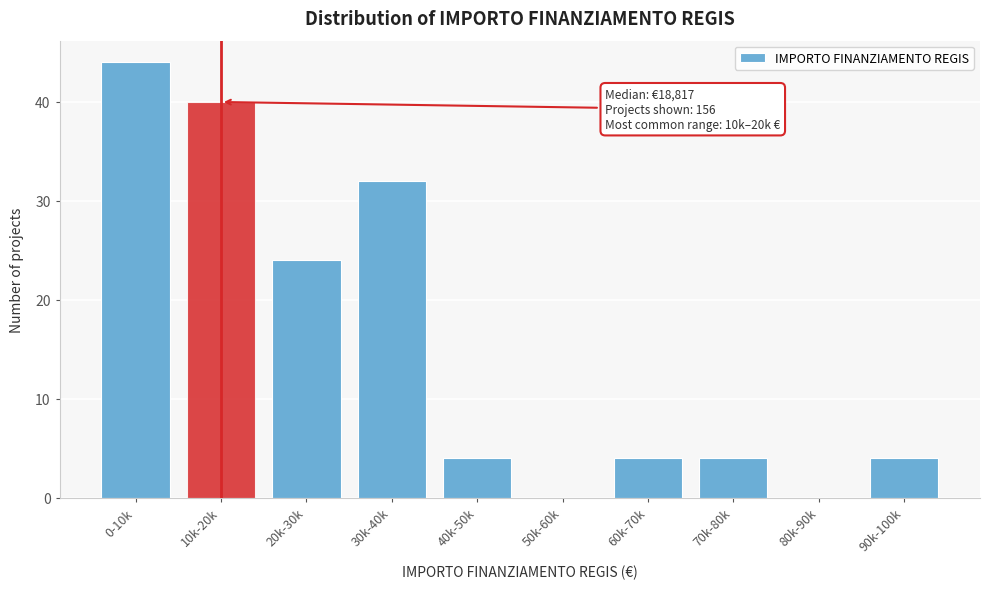

Reading left to right, transcribe all the data shown in this chart.

0-10k=44	10k-20k=40	20k-30k=24	30k-40k=32	40k-50k=4	50k-60k=0	60k-70k=4	70k-80k=4	80k-90k=0	90k-100k=4